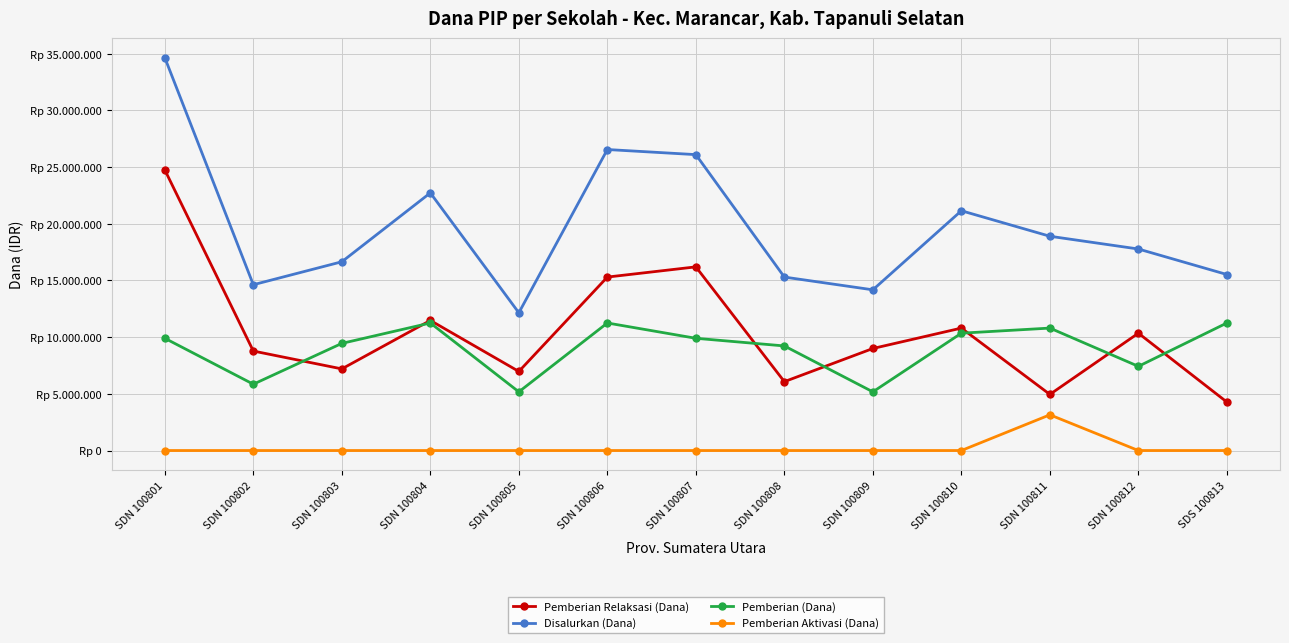

What is the average value of the Disalurkan (Dana) series?

19713462